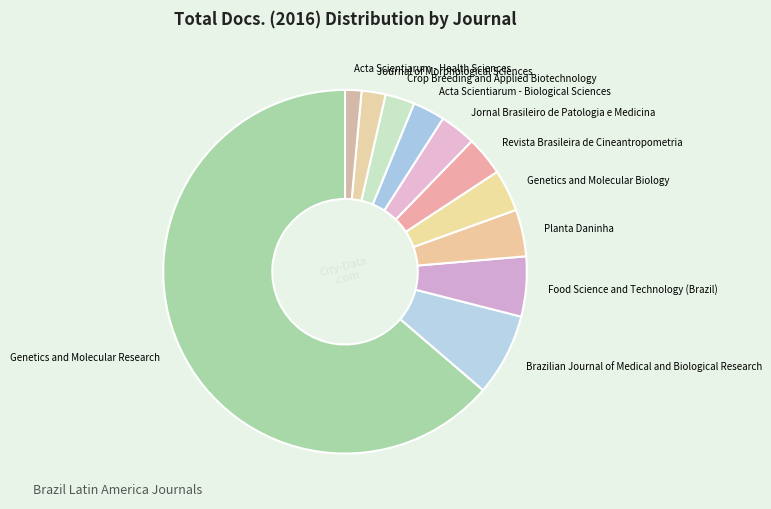

True or false: Brazilian Journal of Medical and Biological Research accounts for 15% of the total.

False